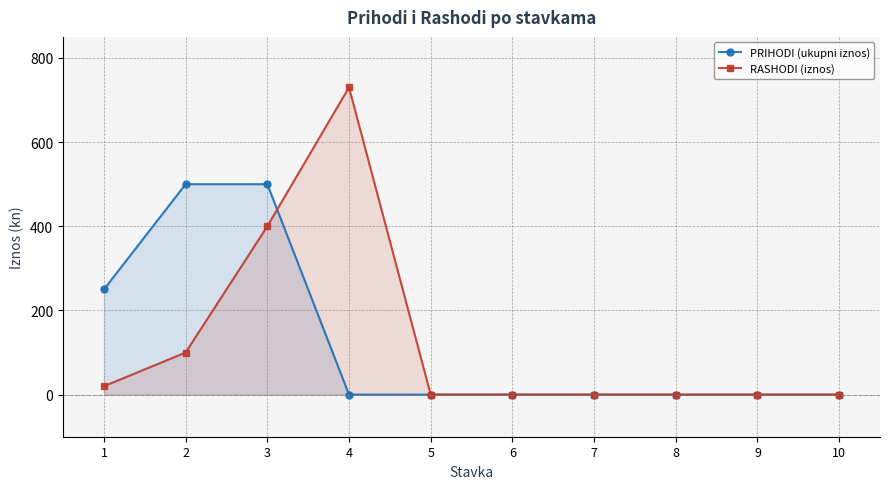

Which series has the widest spread of values?

RASHODI (iznos)